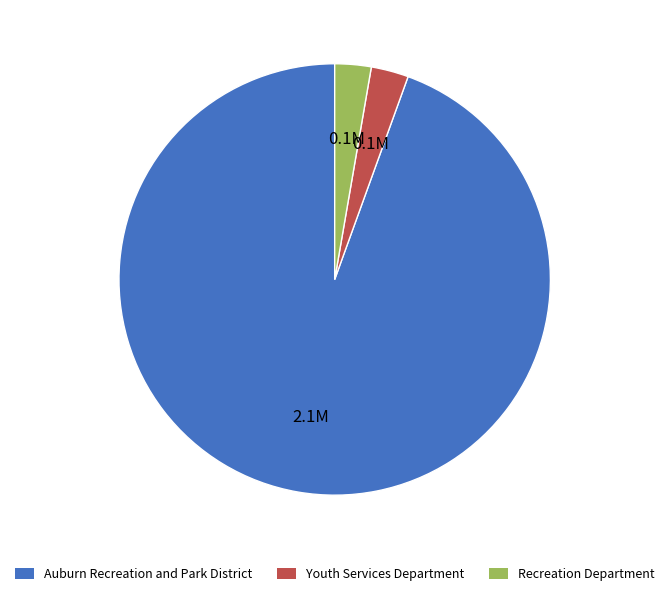

Is it true that Youth Services Department is 3% of the pie?

True